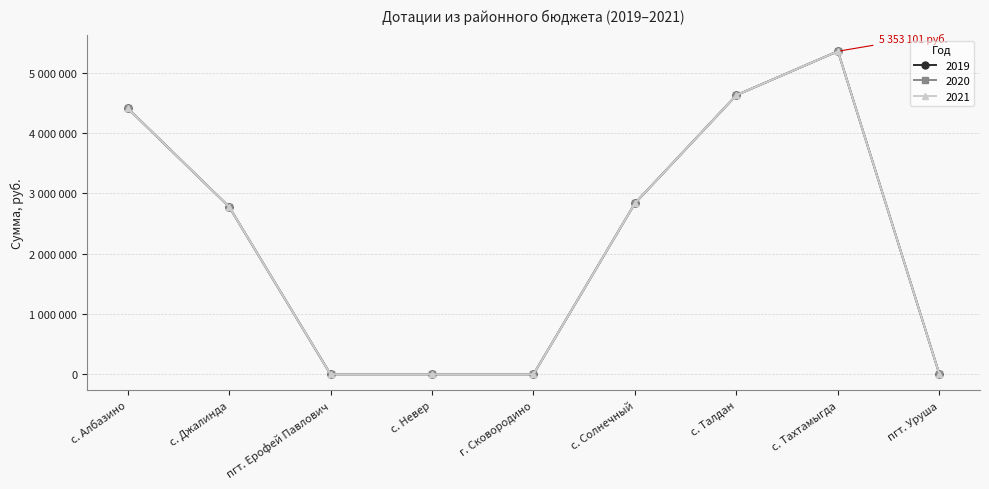

Is this an area chart (filled region under the line)?

No